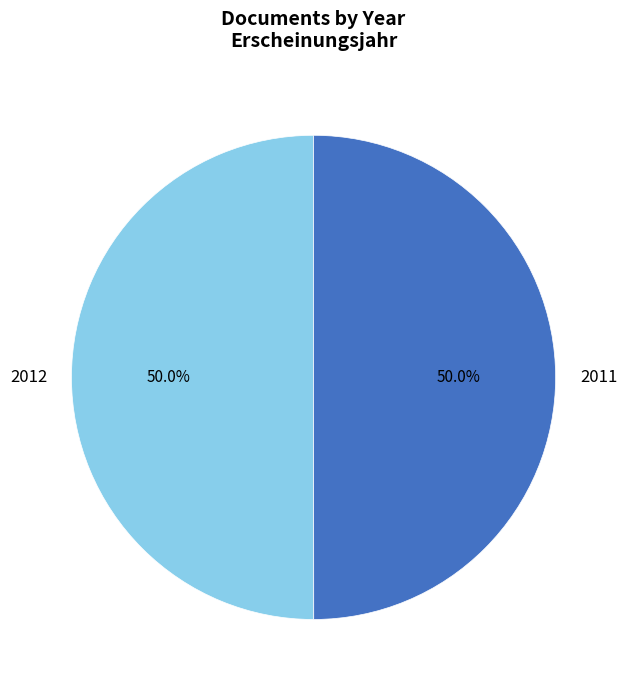

What is the ratio of the value at 2012 to the value at 2011?

1.0